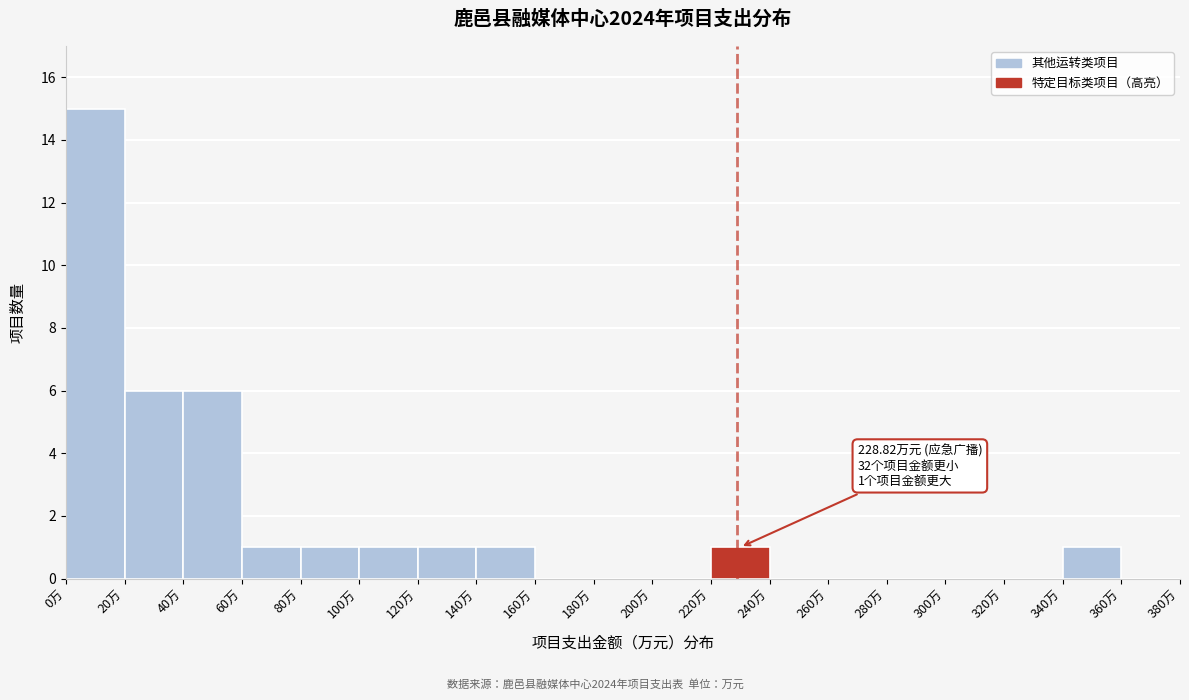

Which range on the x-axis has the tallest bar?

0 to 20